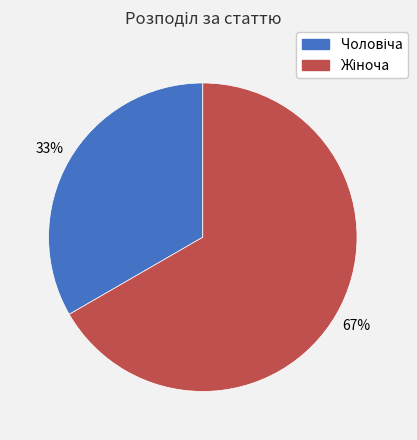

How many slices are in this pie chart?

2